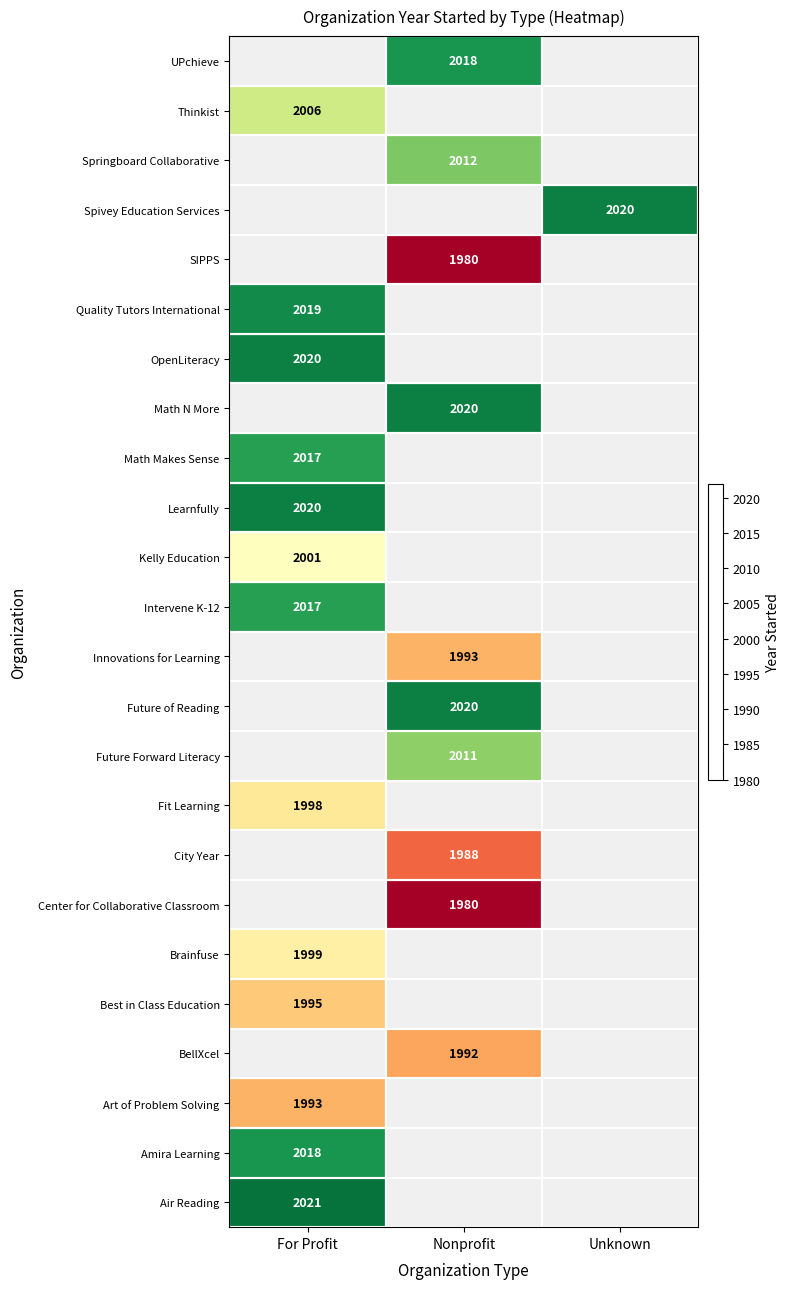

At how many categories does at least one series exceed 1995?

3